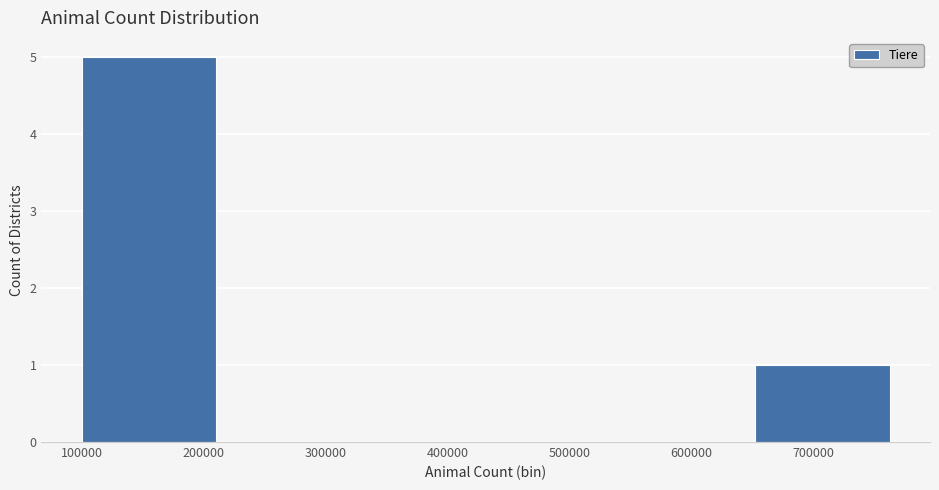

Reading left to right, transcribe this chart: for each bar, give the range it covers on the x-axis and its height. Neither the bar edges nor the heights are printed on the chart, so give them approximately, as read against the axes.

100000 to 210000: 5
210000 to 320000: 0
320000 to 430000: 0
430000 to 540000: 0
540000 to 650000: 0
650000 to 760000: 1